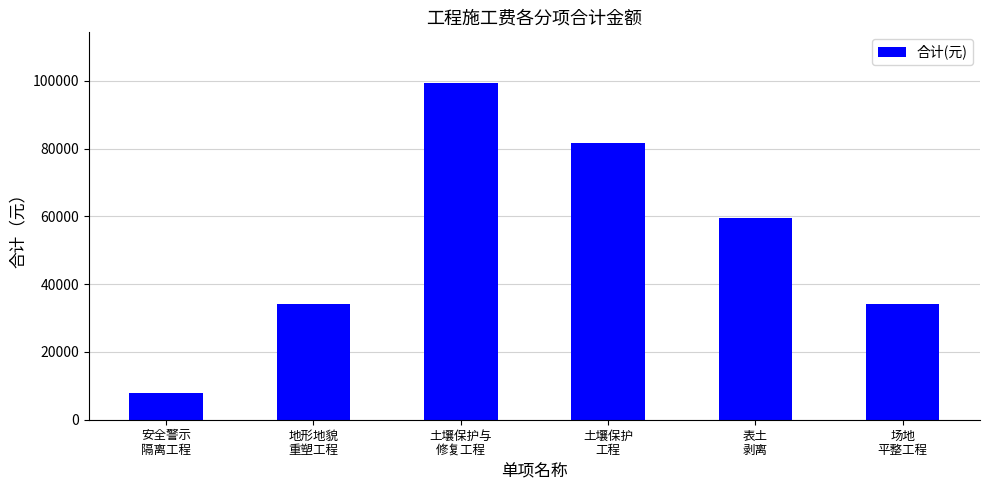

What is the difference between the maximum and minimum values?

91590.0